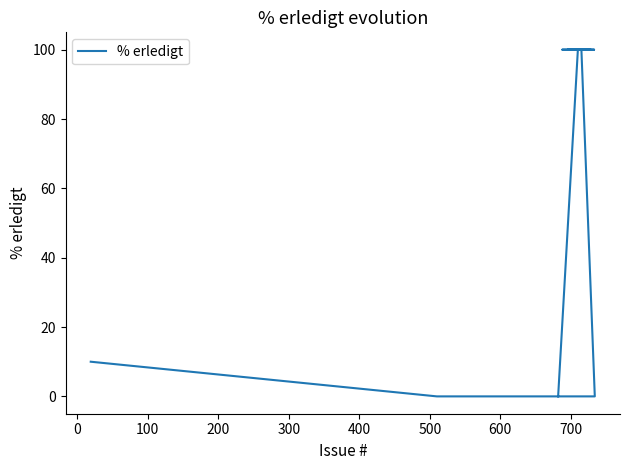

Count the number of categories in the chart.

17